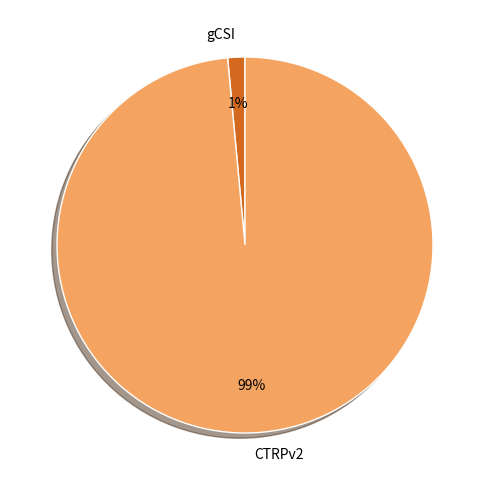

To the nearest percent, what is the average slice percentage?

50%